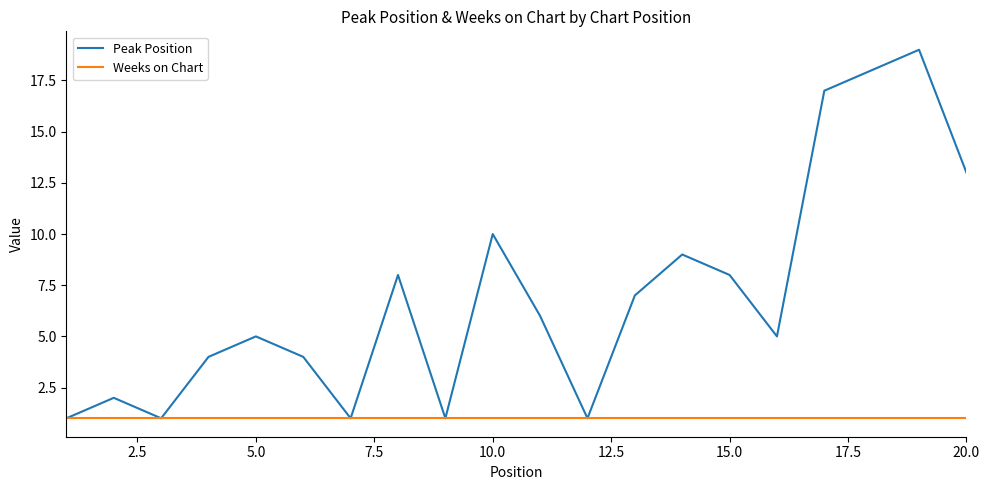

Rank the series by their average value, from lowest to highest.

Weeks on Chart, Peak Position